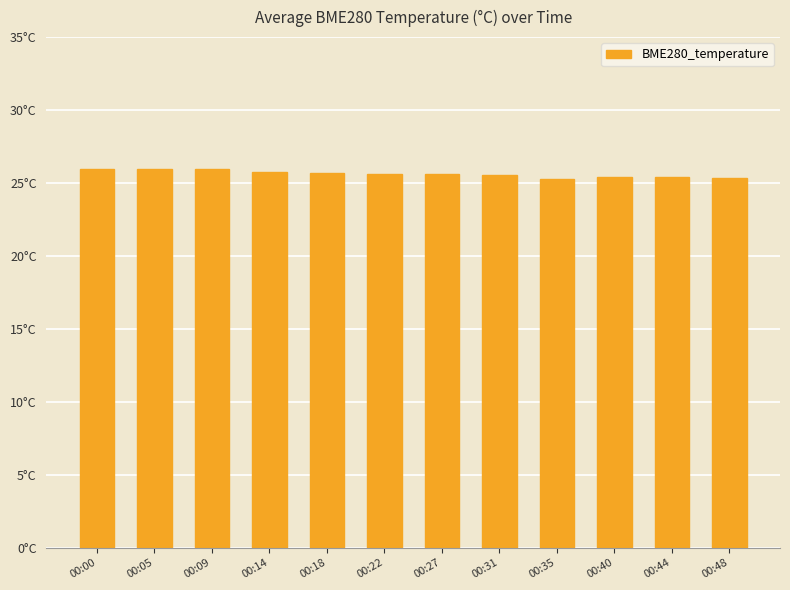

What is the smallest value displayed?

25.3